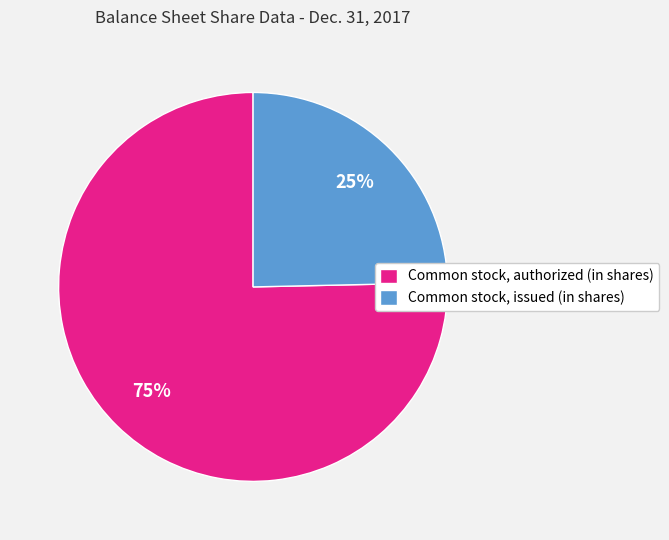

Do Common stock, authorized (in shares) and Common stock, issued (in shares) together represent more than half of the pie?

Yes